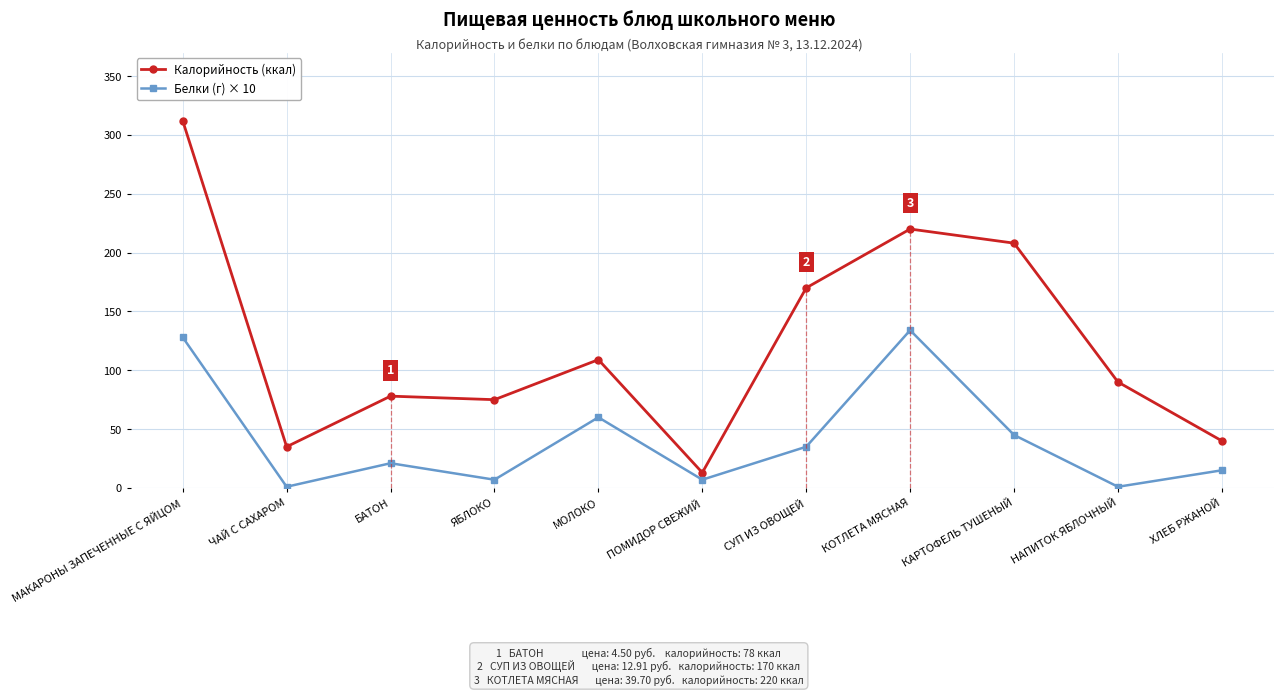

What is the label of the 8th point from the right?

ЯБЛОКО